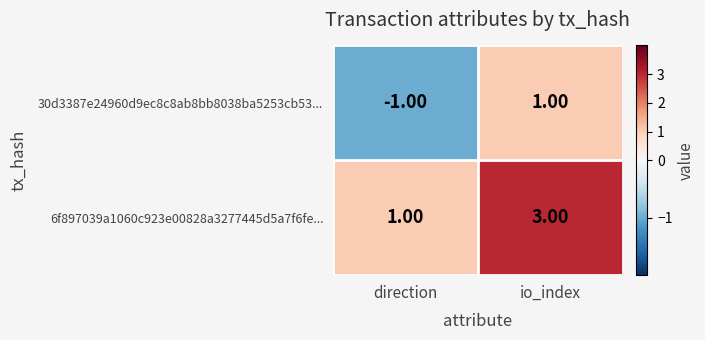

Which label corresponds to the smallest value in the chart?

direction